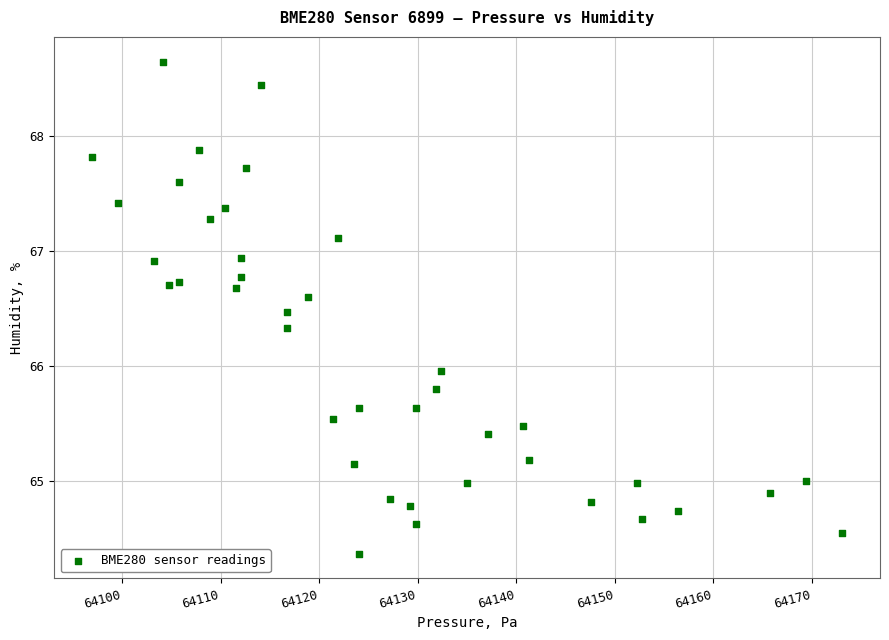

What is the range of X values (max minus min)?

76.1